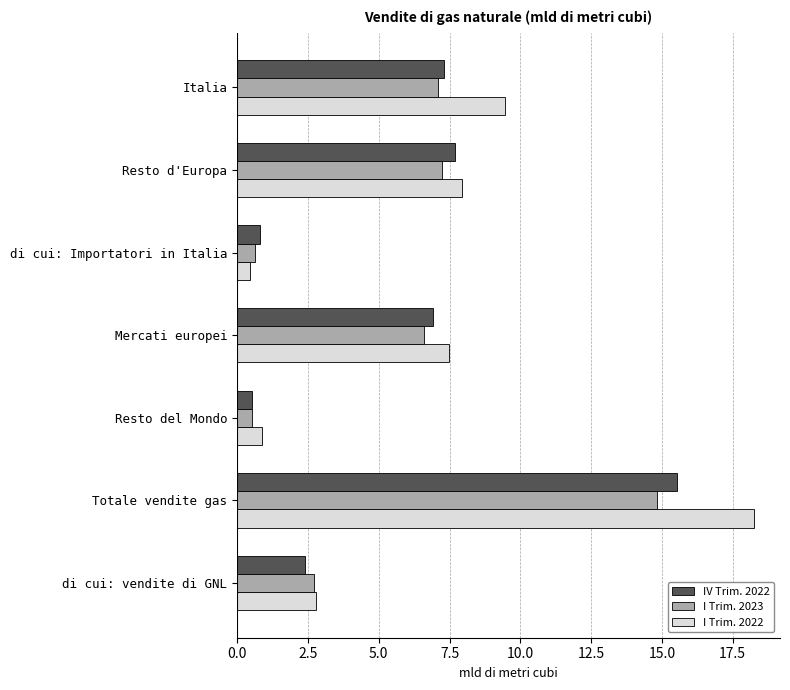

The value of IV Trim. 2022 at Mercati europei is 6.9. True or false?

True